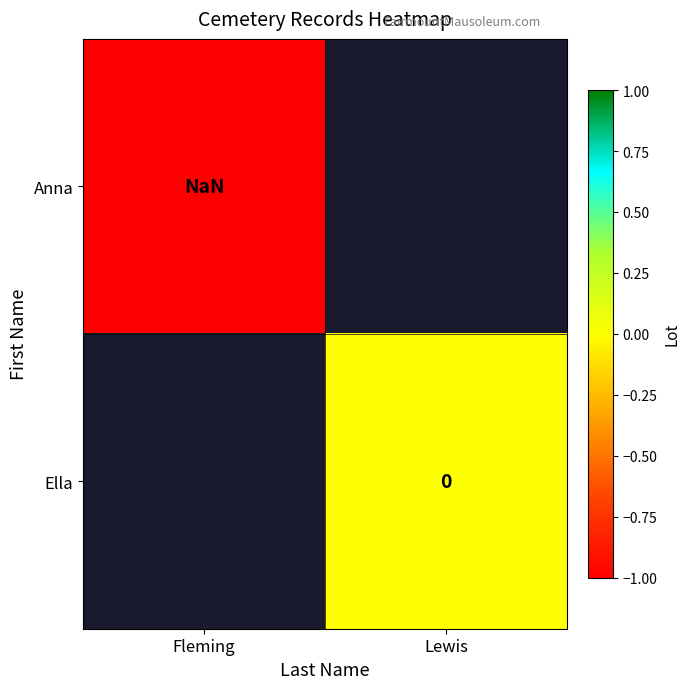

The value of Anna at Fleming is nan. True or false?

True